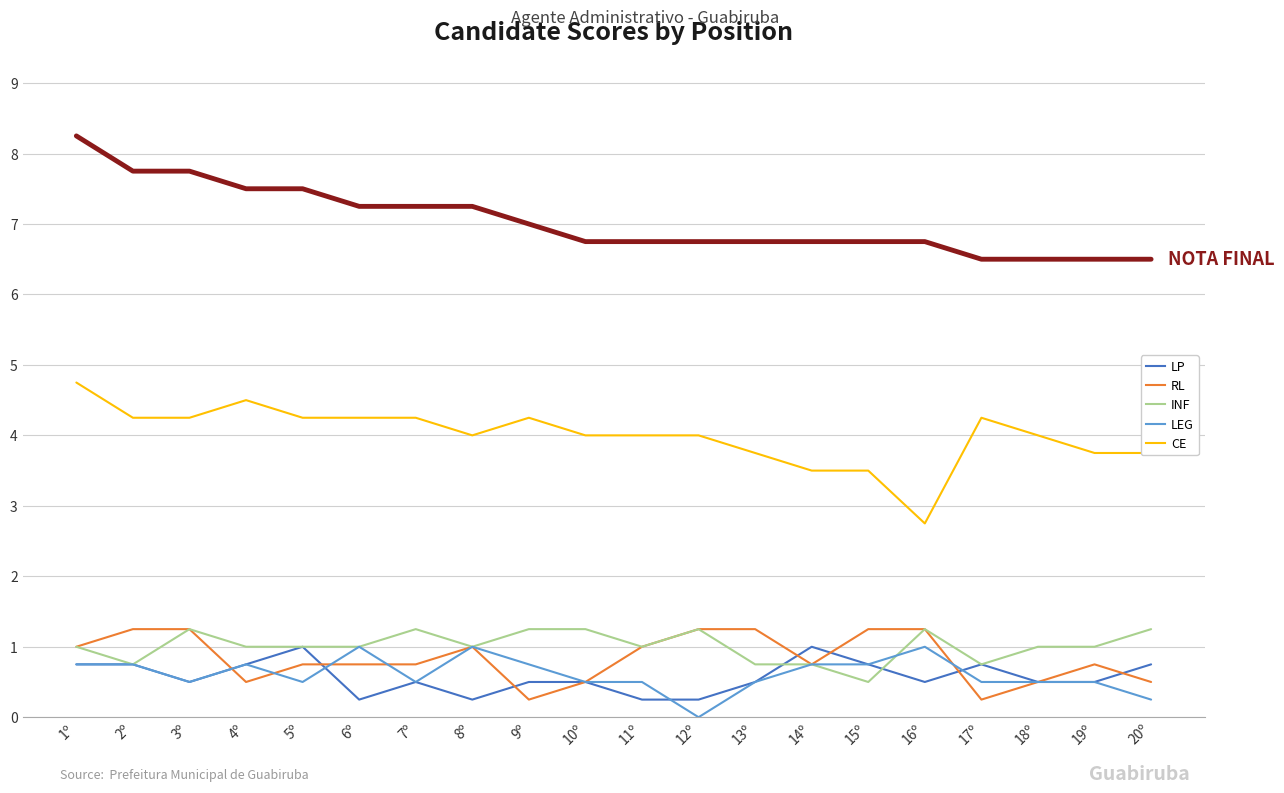

What position from the left is 9º?

9